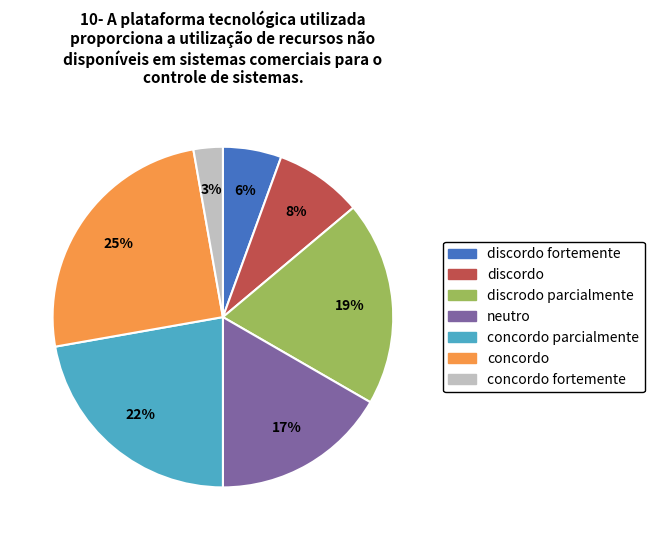

To the nearest percent, what is the difference between the largest and smallest slice percentages?

22%